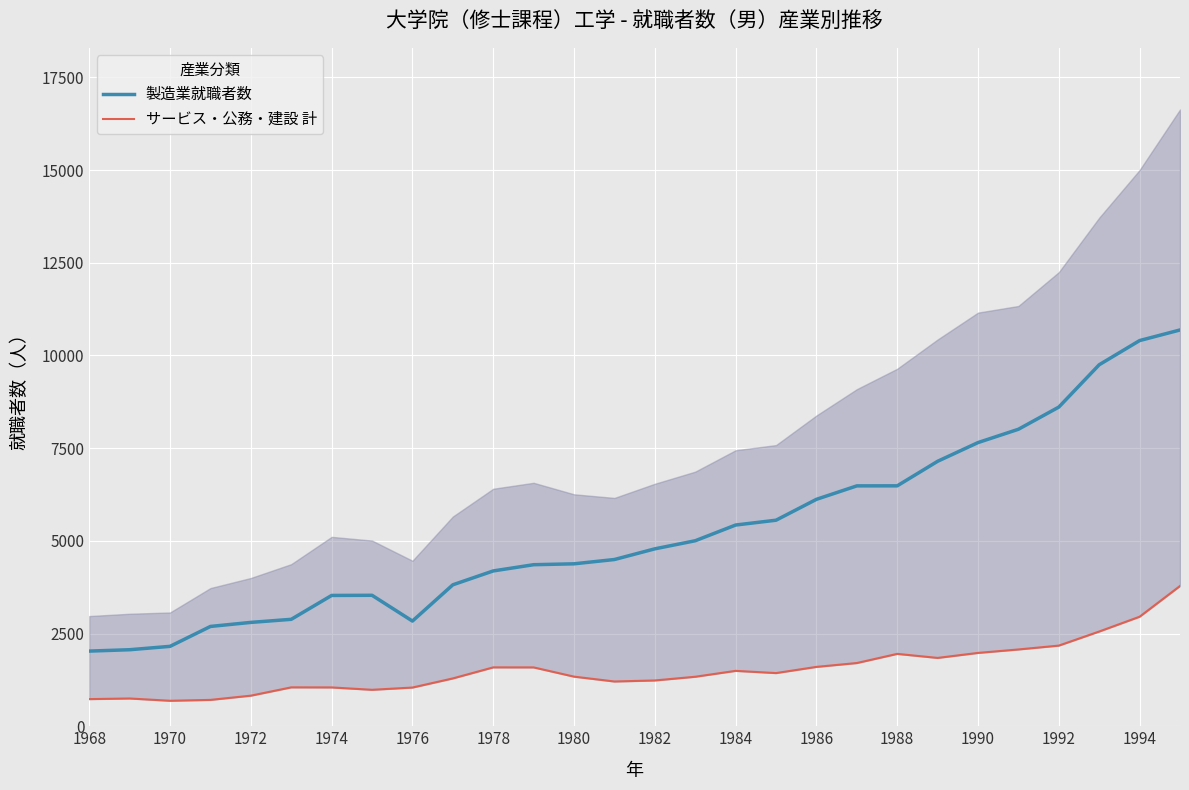

Which series changed the most between 1990 and 26?

製造業就職者数